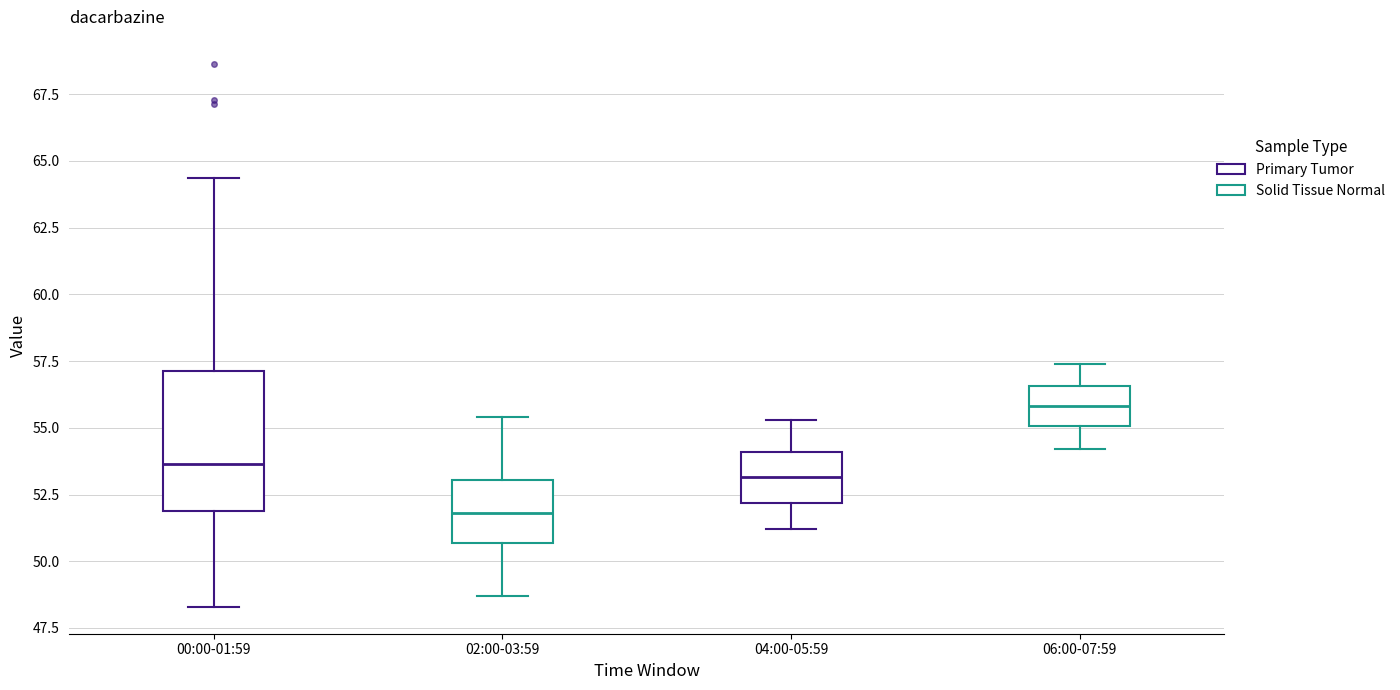

Which box has the lowest median line?

02:00-03:59